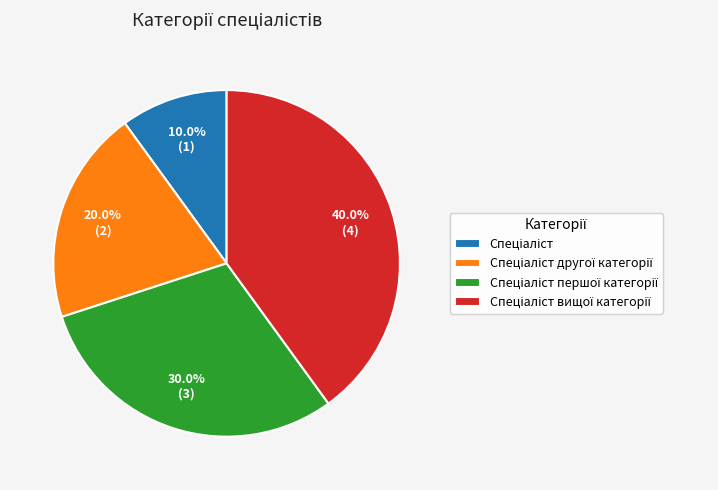

Is there any slice that represents more than half of the pie?

No